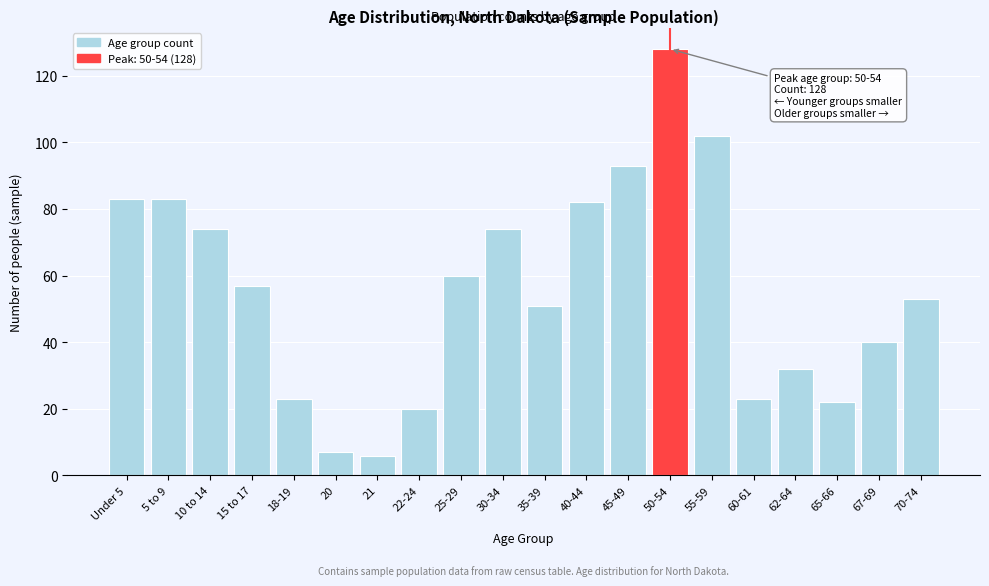

Reading right to left, list all the values displayed in this chart.

53	40	22	32	23	102	128	93	82	51	74	60	20	6	7	23	57	74	83	83